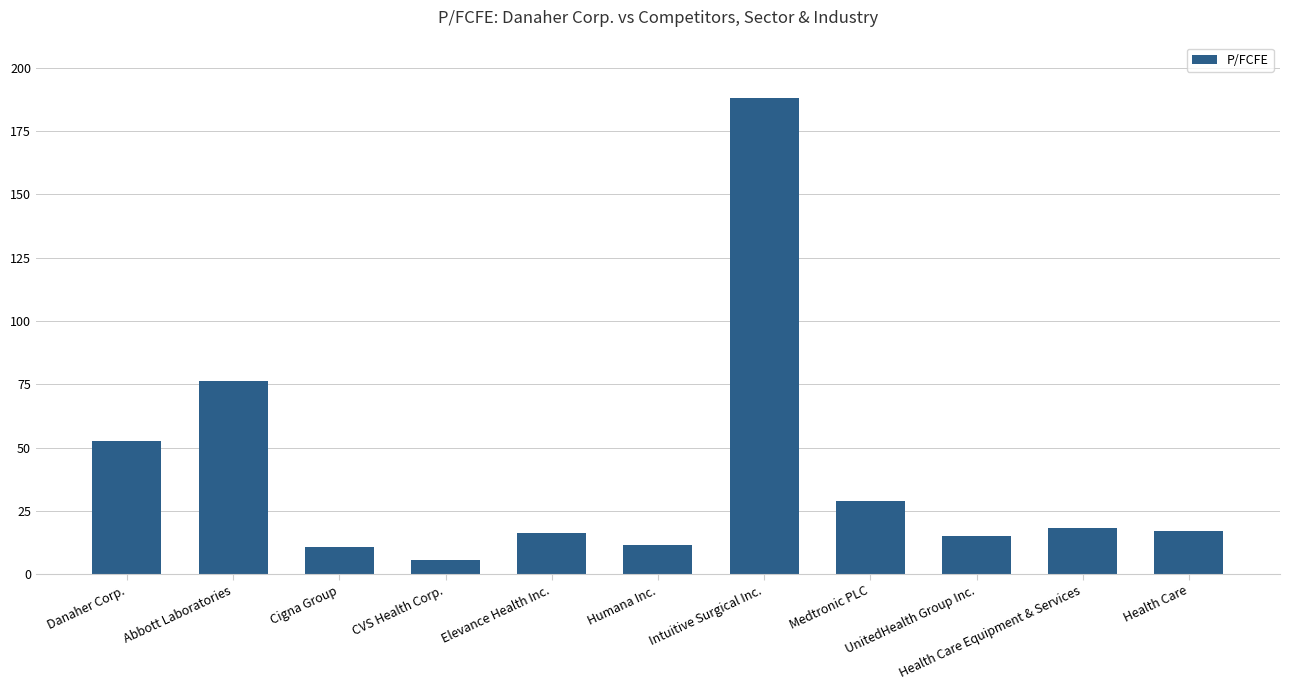

At which label is the value closest to 96?

Abbott Laboratories